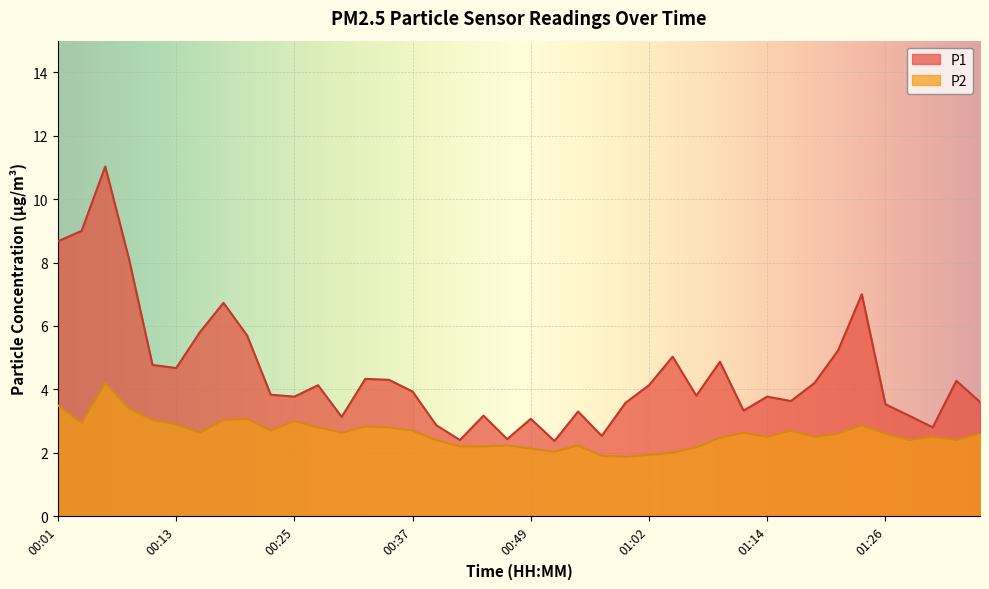

Where is the first local minimum for P1?

00:13